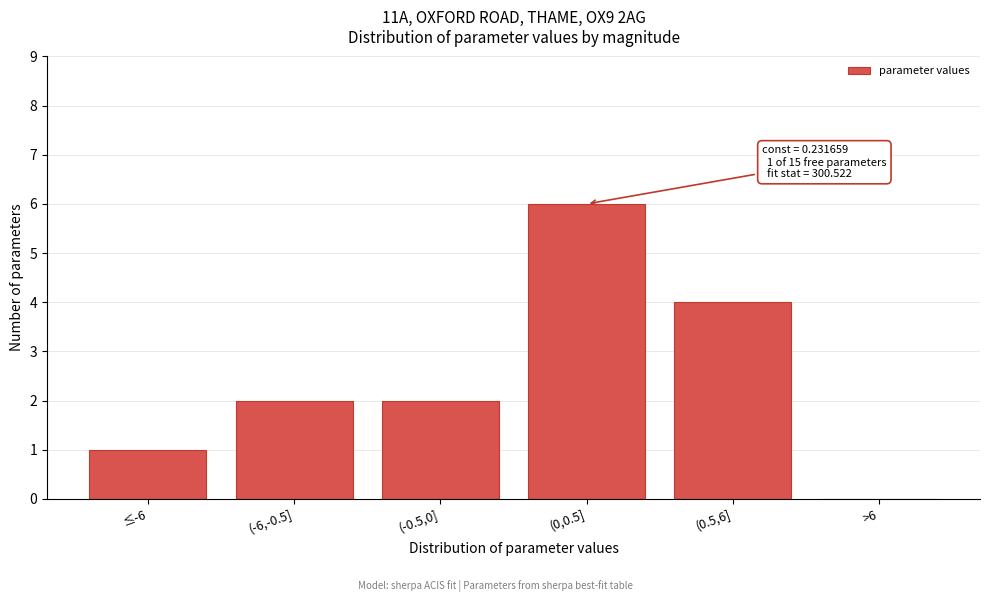

Reading right to left, transcribe all the data shown in this chart.

>6=0	(0.5,6]=4	(0,0.5]=6	(-0.5,0]=2	(-6,-0.5]=2	≤-6=1